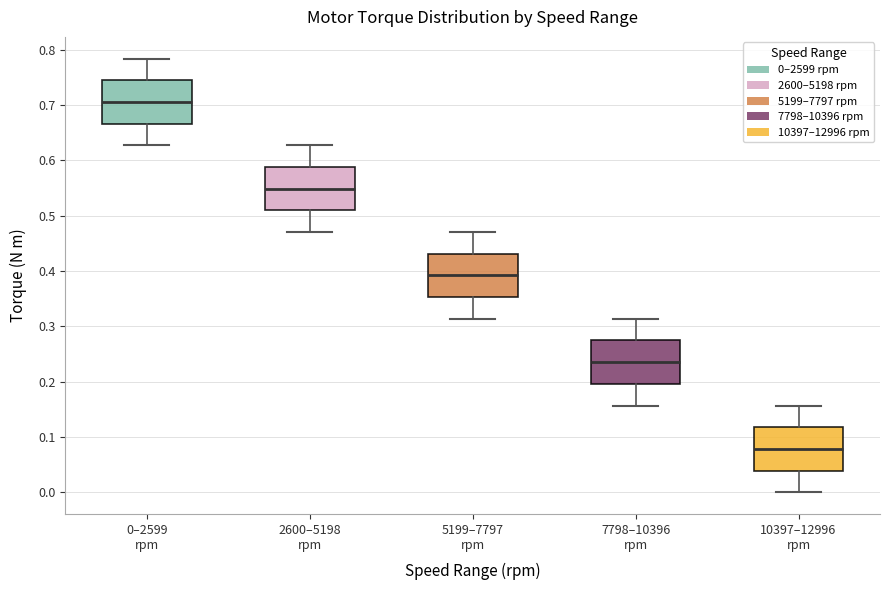

Reading left to right, transcribe this box plot: for each box, give where its median line is, the range the box spans, and where its two whiskers end, as read against the y-axis. The values are not printed on the chart, so give them approximately, as read against the axis.

0–2599 rpm: median 0.71, box 0.67 to 0.74, whiskers 0.63 to 0.78
2600–5198 rpm: median 0.55, box 0.51 to 0.59, whiskers 0.47 to 0.63
5199–7797 rpm: median 0.39, box 0.35 to 0.43, whiskers 0.31 to 0.47
7798–10396 rpm: median 0.24, box 0.20 to 0.27, whiskers 0.16 to 0.31
10397–12996 rpm: median 0.08, box 0.04 to 0.12, whiskers 0.00 to 0.16